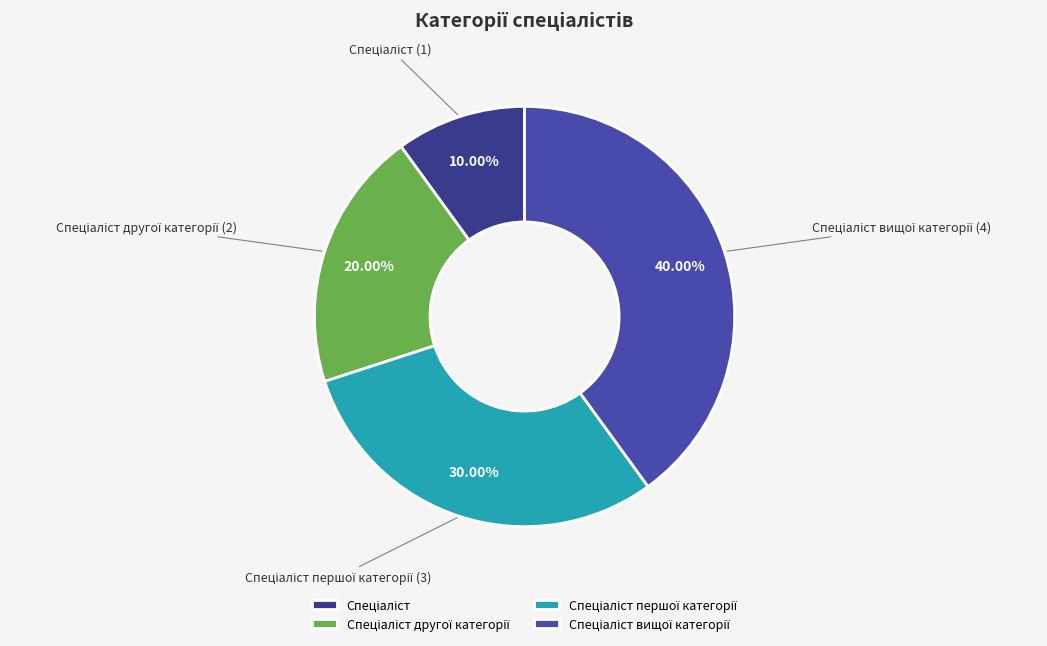

What portion of the pie excludes Спеціаліст другої категорії?

80.0%